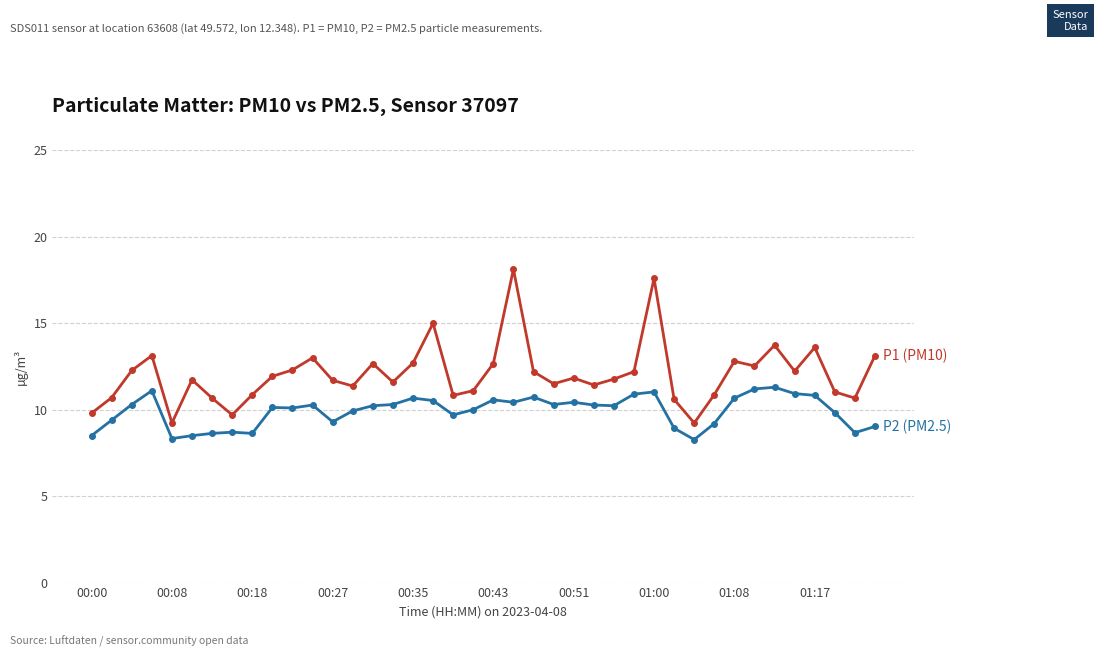

What is the maximum value shown in the chart?

18.1